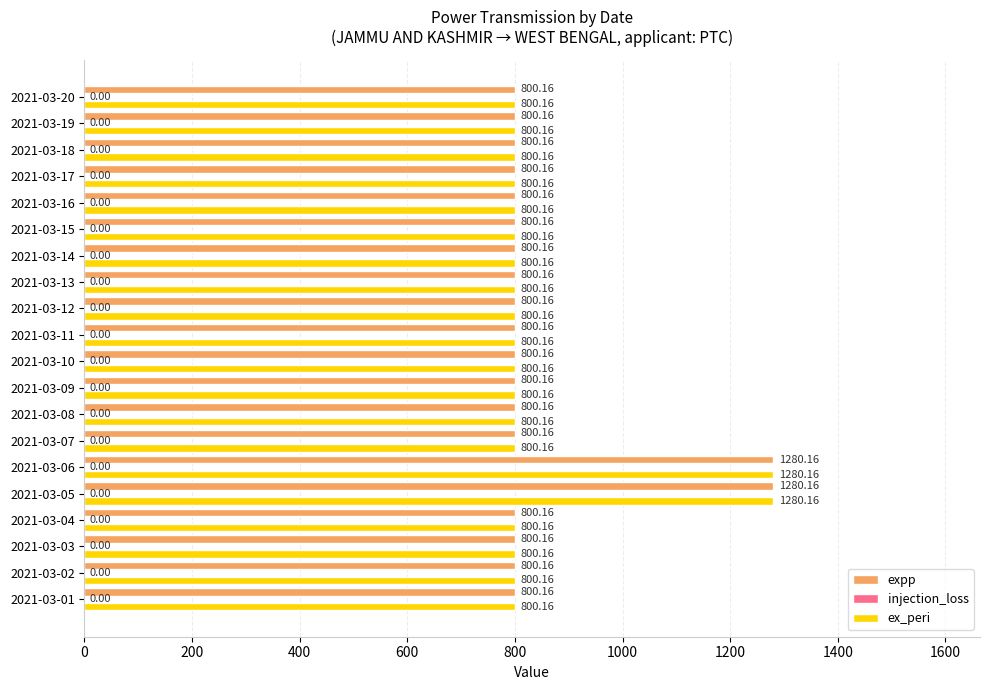

What is the difference between the maximum and minimum values in the ex_peri series?

480.0